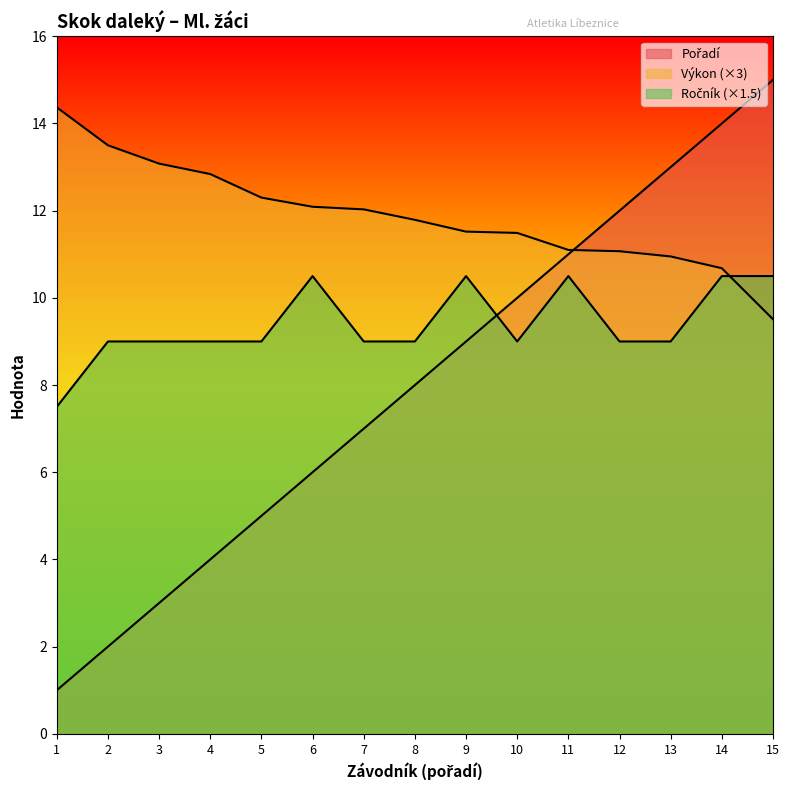

What is the value of the Ročník point at the 8th from the left?

9.0